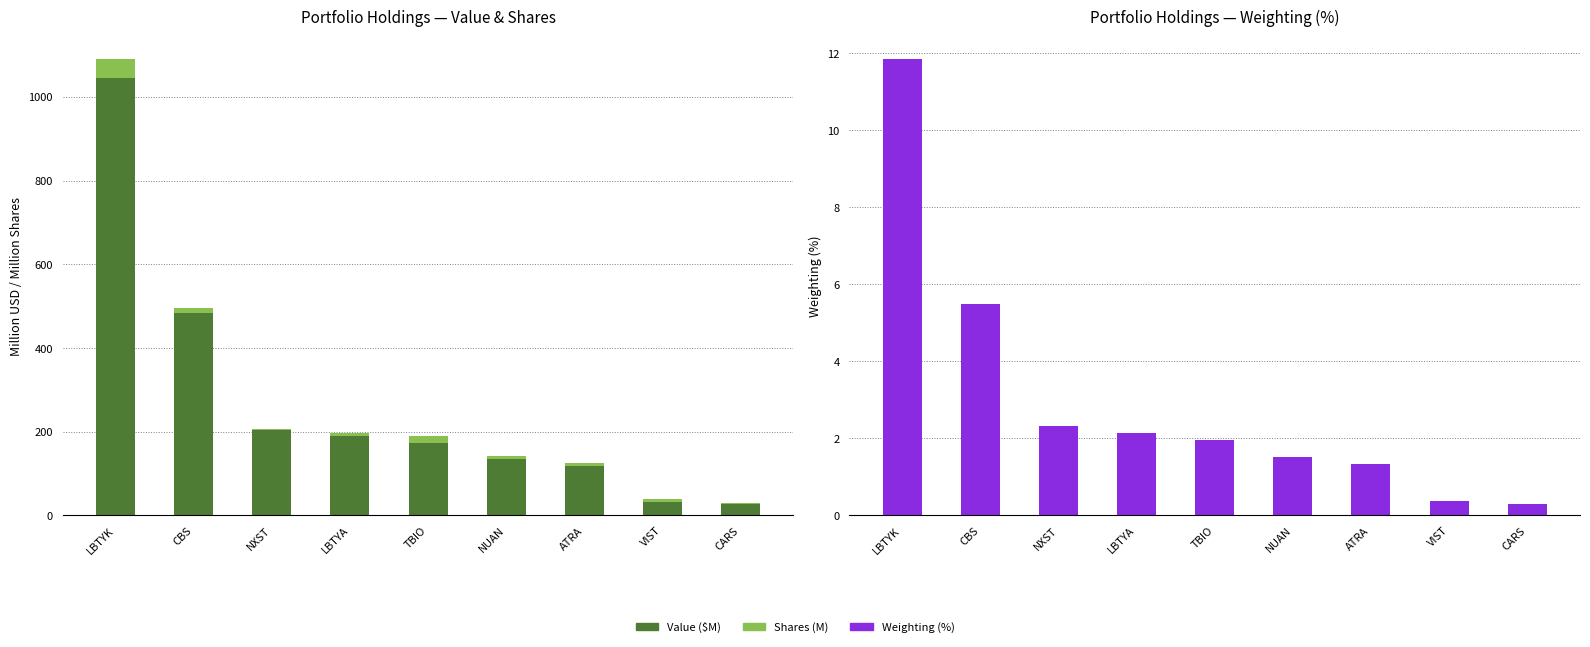

Reading right to left, what are all the values shown in this chart?

Value ($M): 26.9	31.9	117.3	134.5	172.2	189.5	204.6	484.4	1045.8
Shares (M): 3.0	6.2	8.3	8.2	17.5	7.7	2.0	12.0	44.0
Weighting (%): 0.3	0.4	1.3	1.5	1.9	2.1	2.3	5.5	11.8